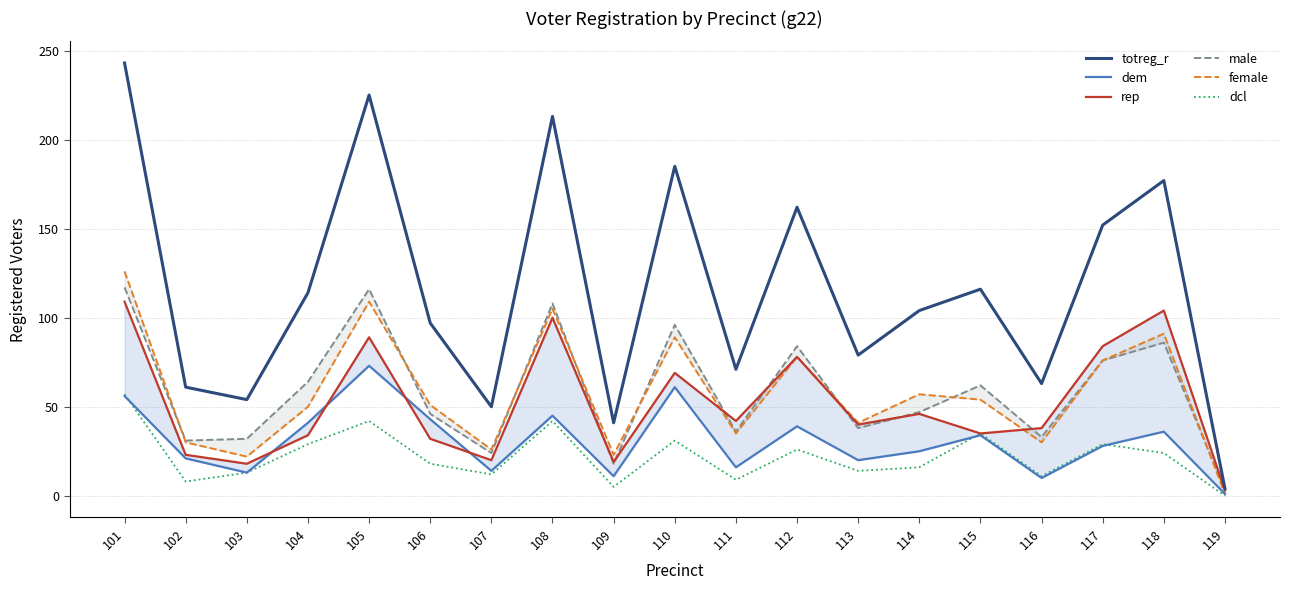

What is the maximum value for female?

126